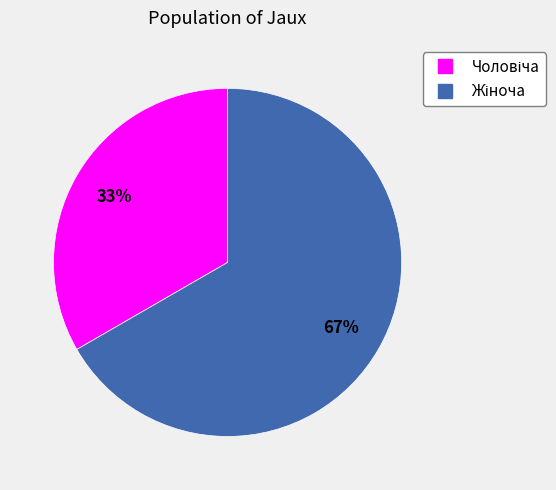

To the nearest percent, what is the average slice percentage?

50%